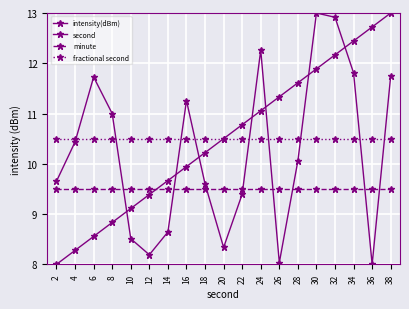

What is the value of the intensity(dBm) point at the 1st from the left?

9.7